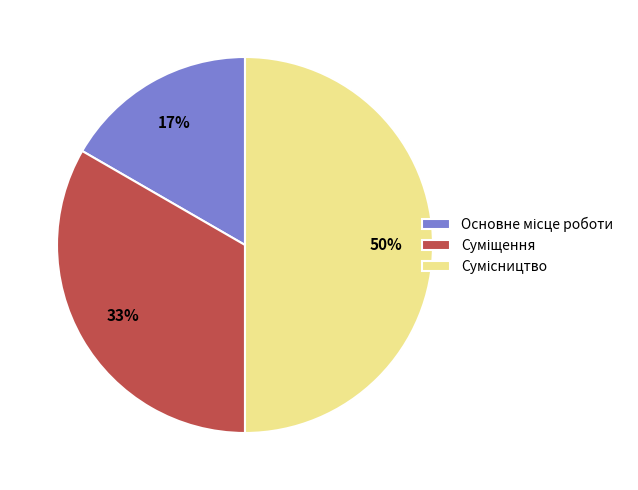

To the nearest percent, what is the difference between the largest and smallest slice percentages?

33%